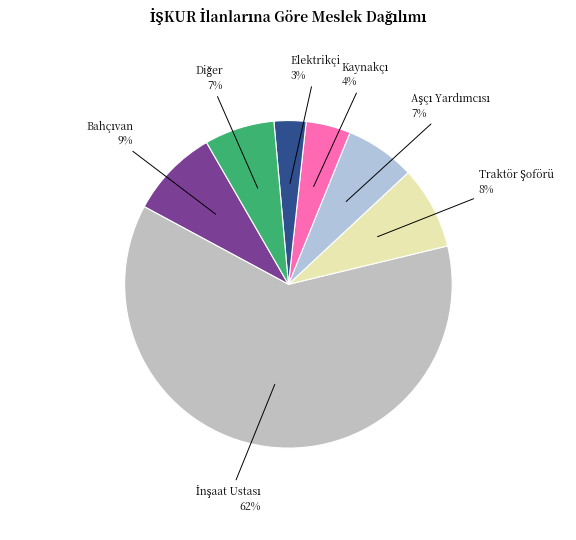

Is there any slice that represents more than half of the pie?

Yes